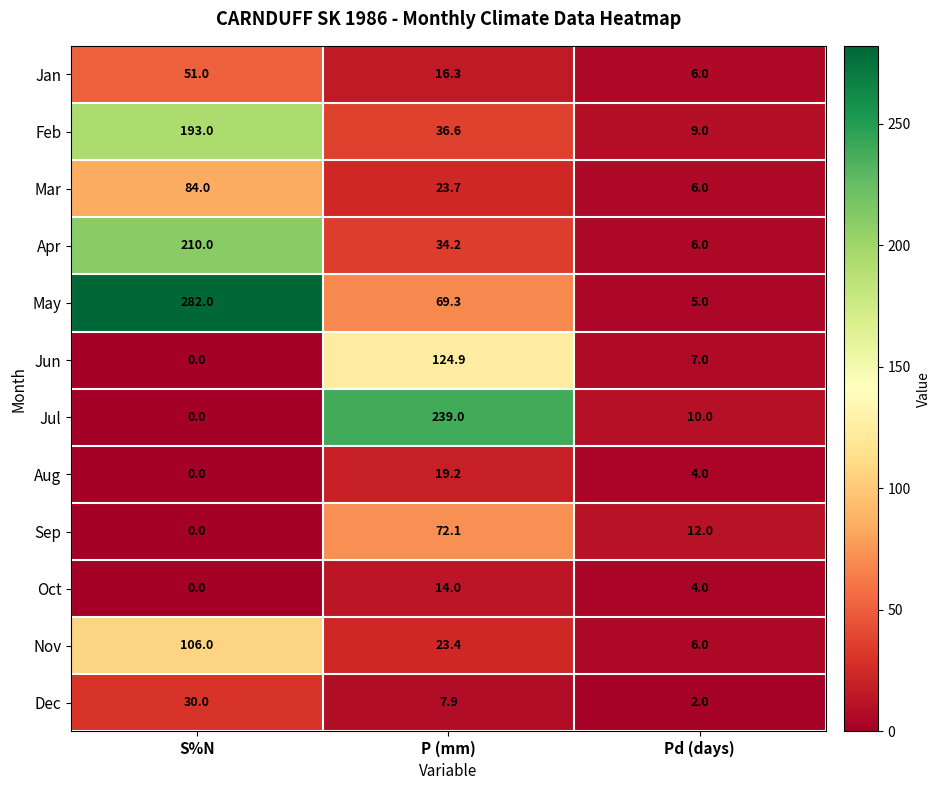

What is the sum of all Oct values?

18.0